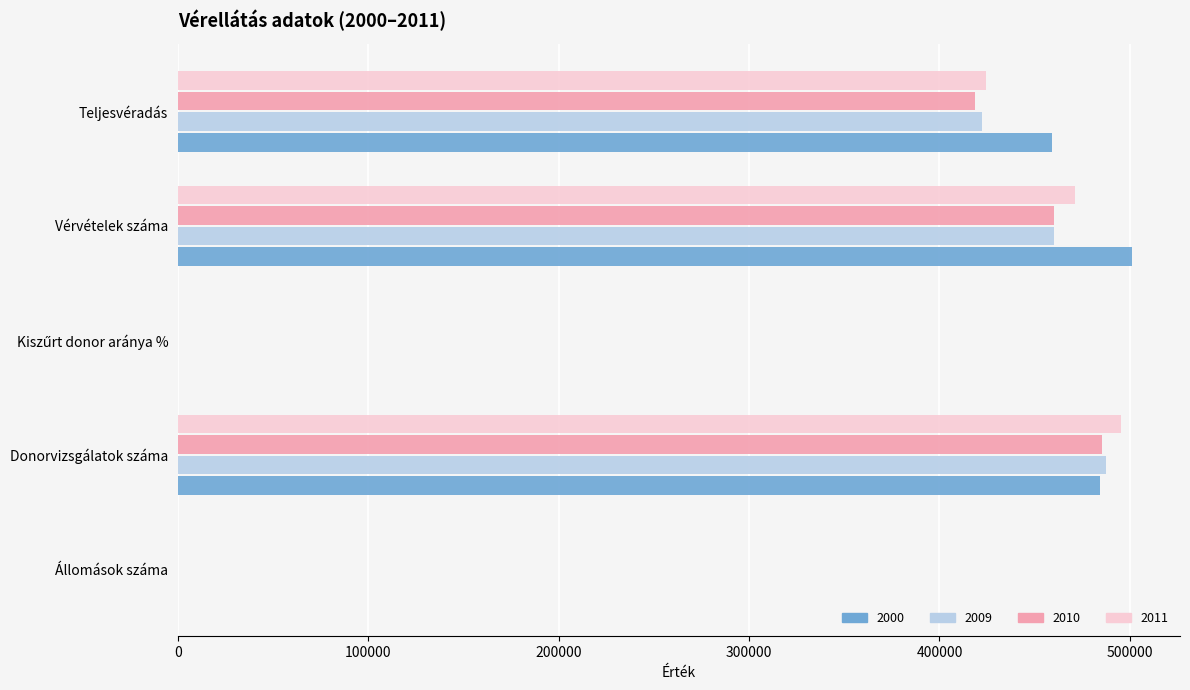

What is the greatest value displayed?

501289.0